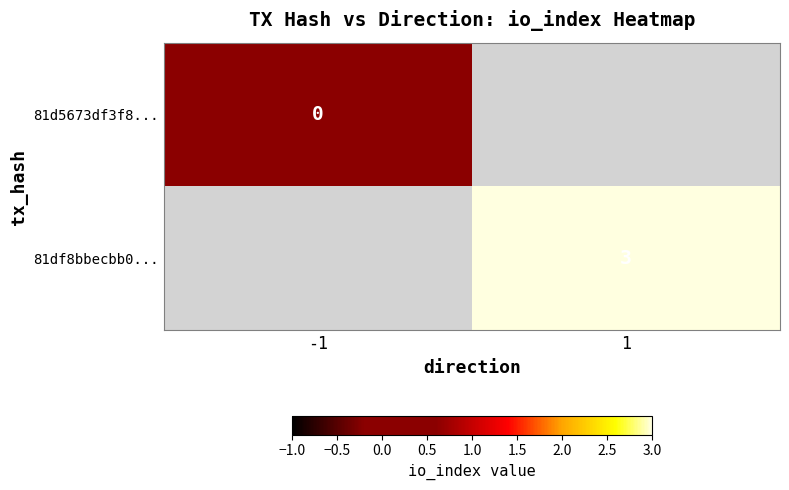

Between -1 and 1, which is larger?

1